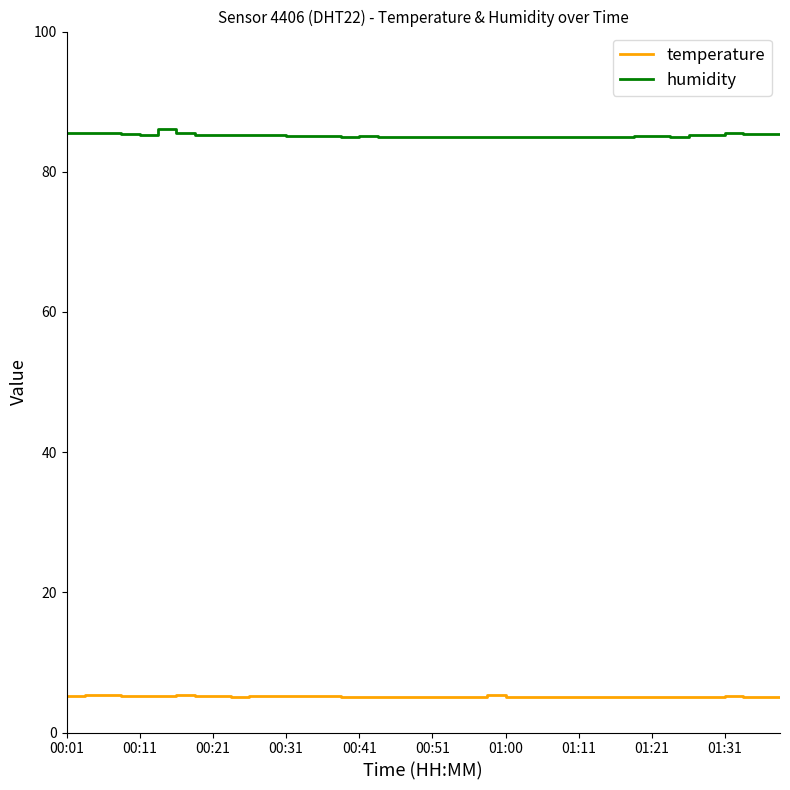

Rank the series by their average value, from highest to lowest.

humidity, temperature